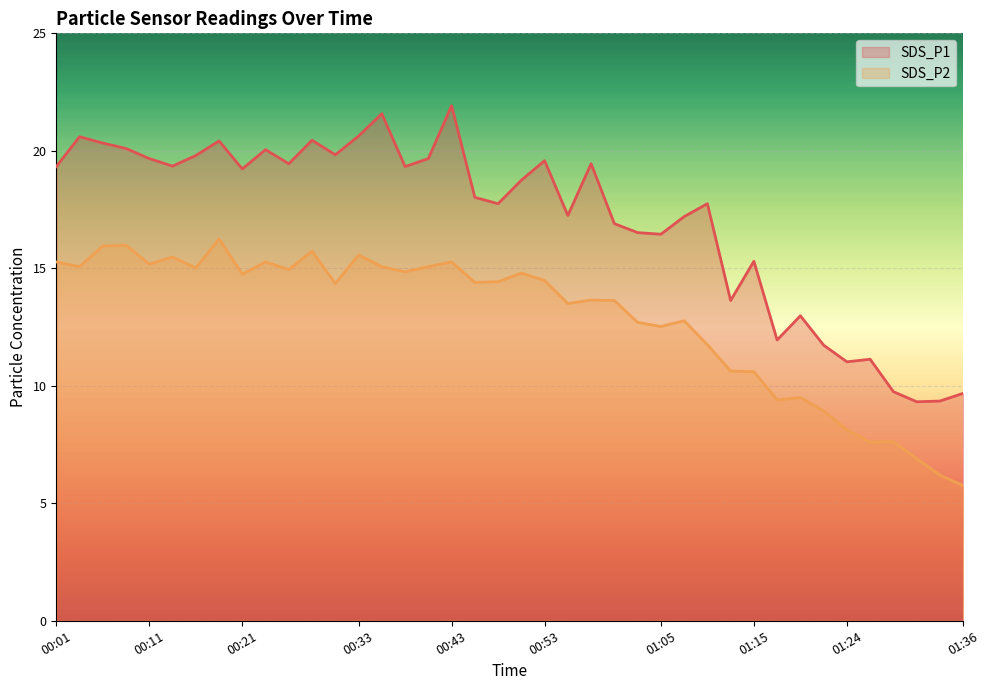

Rank the categories by SDS_P1 value from highest to lowest.

00:43, 00:35, 00:33, 00:03, 00:28, 00:18, 00:06, 00:08, 00:23, 00:31, 00:16, 00:11, 00:40, 00:53, 00:26, 00:57, 00:13, 00:01, 00:38, 00:21, 00:50, 00:45, 00:48, 01:10, 00:55, 01:07, 01:00, 01:02, 01:05, 01:15, 01:12, 01:19, 01:17, 01:22, 01:27, 01:24, 01:29, 01:36, 01:34, 01:32